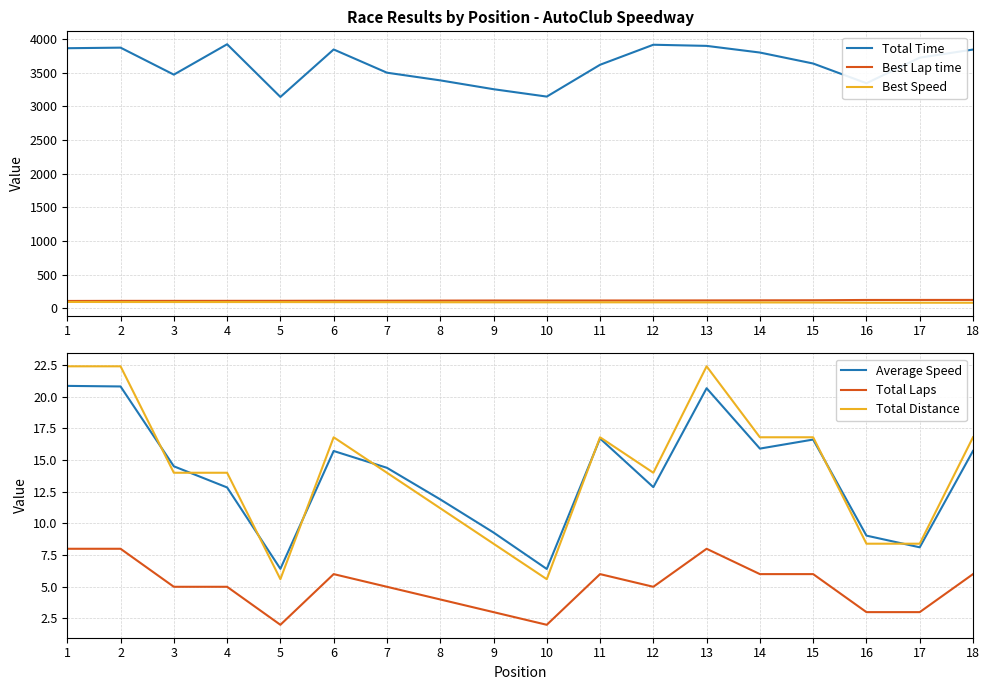

List the series in order of their peak value, lowest first.

Total Laps, Average Speed, Total Distance, Best Speed, Best Lap time, Total Time